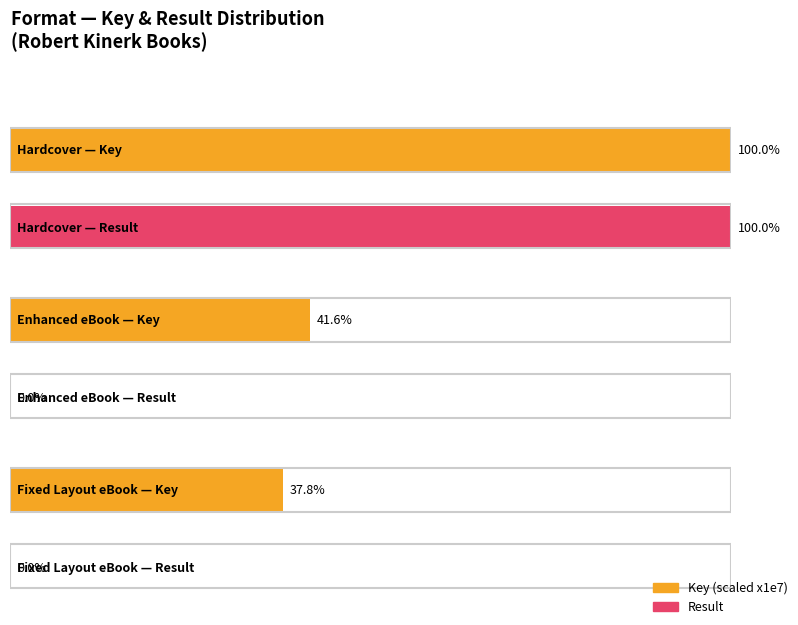

Between Hardcover and Hardcover, which series saw the biggest shift?

Key